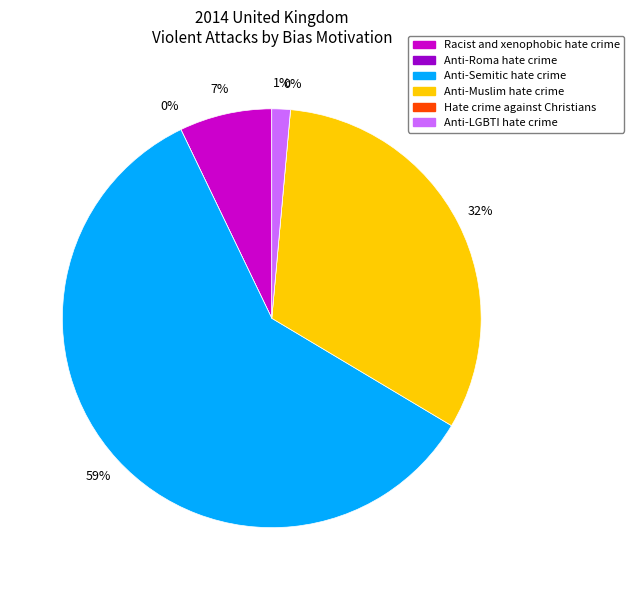

Which category has the smallest portion of the pie?

Anti-Roma hate crime